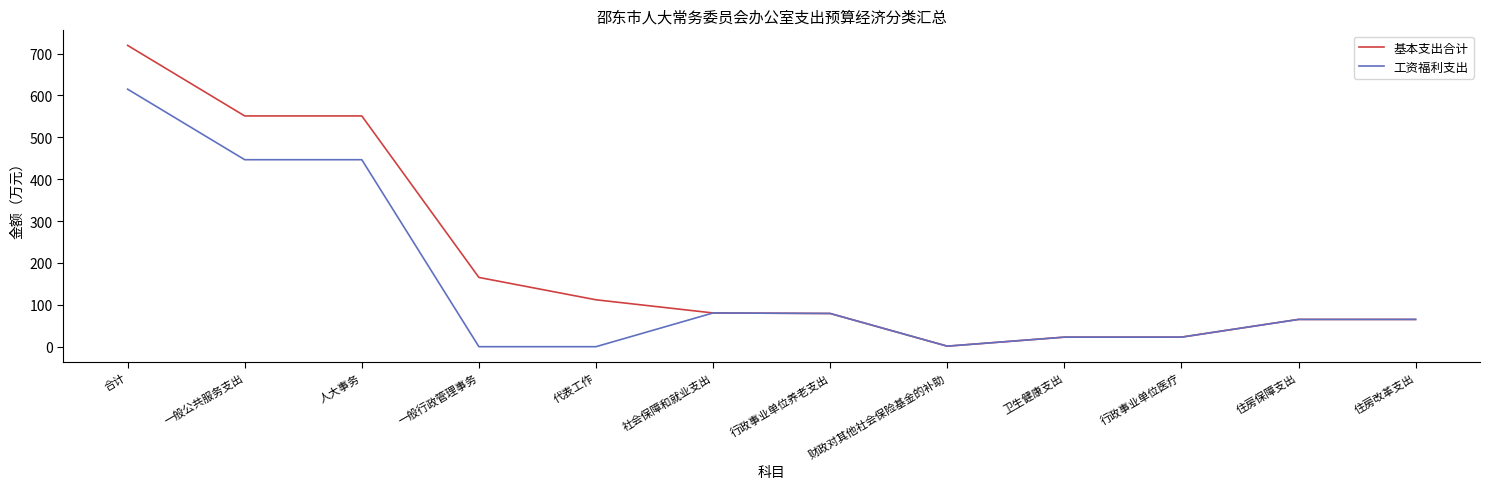

Is it true that 基本支出合计 equals 45.3 at 行政事业单位养老支出?

False